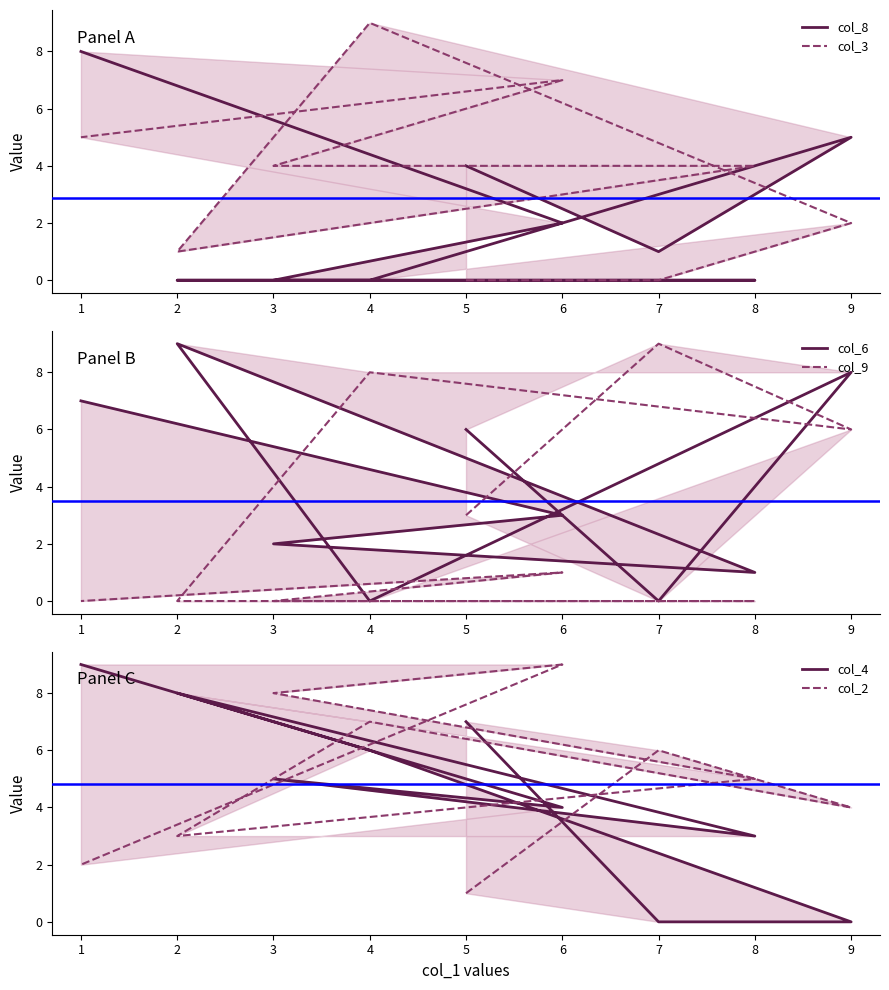

What is the spread (max minus min) of values at 1?

9